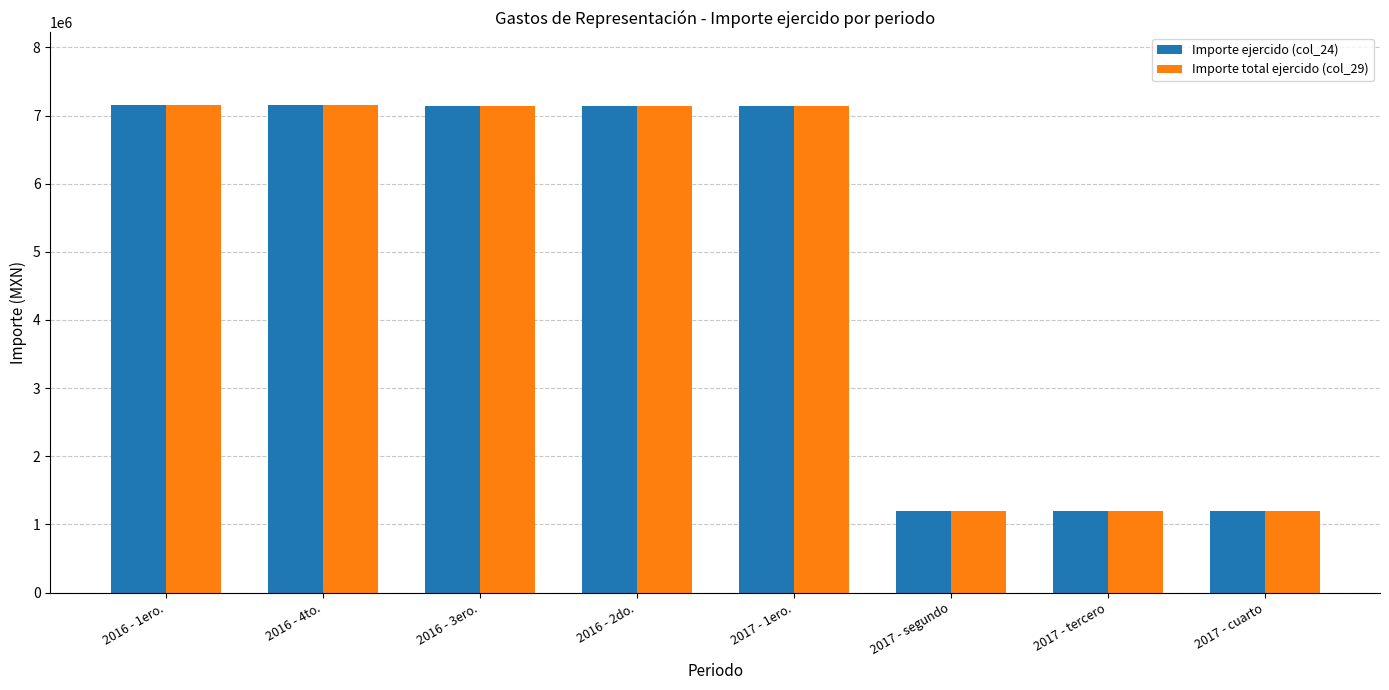

Is it true that Importe ejercido (col_24) equals 12429062 at 2017 - 1ero.?

False